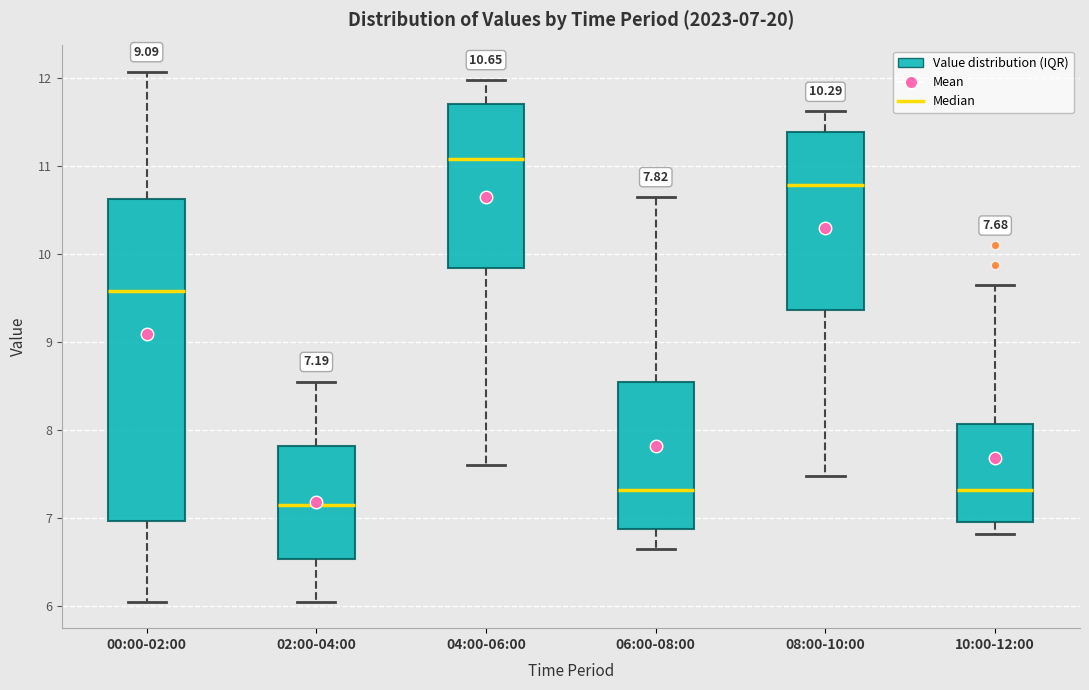

Which box's median line is the highest?

04:00-06:00